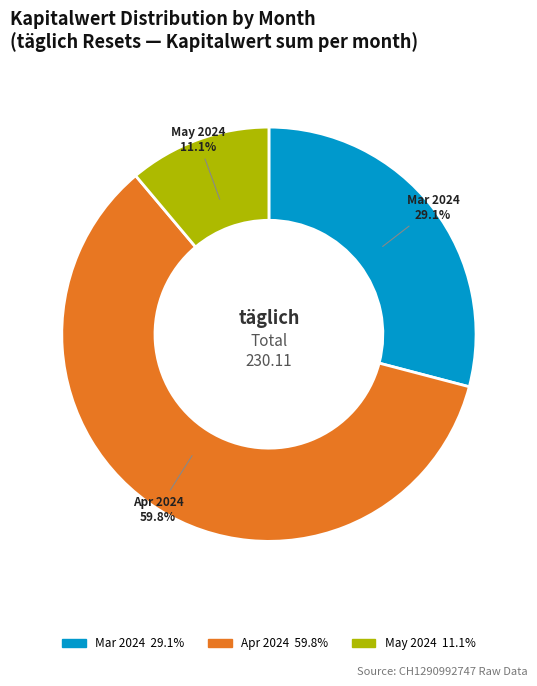

Does any single category account for the majority?

Yes